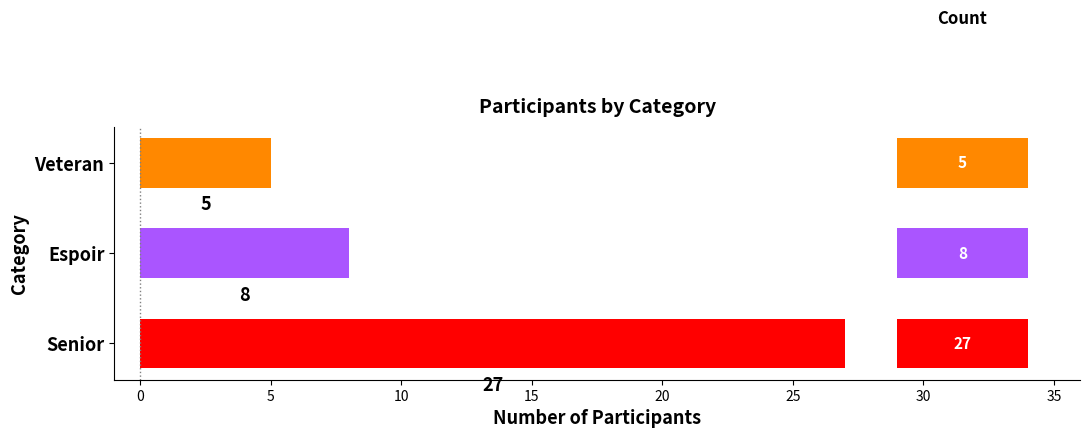

Is it true that the value at Veteran is 8?

False